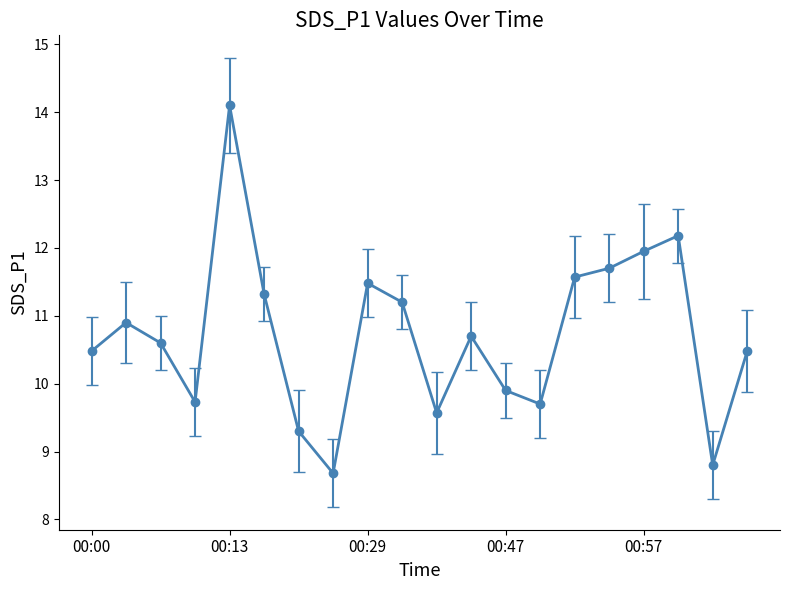

What is the value of the 5th point from the left?

14.1